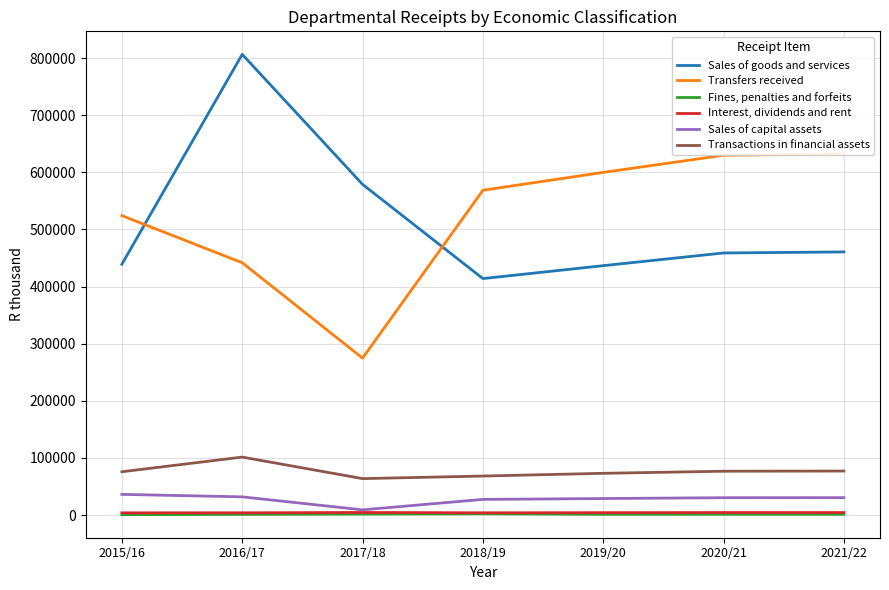

Which series has the largest total across all categories?

Transfers received